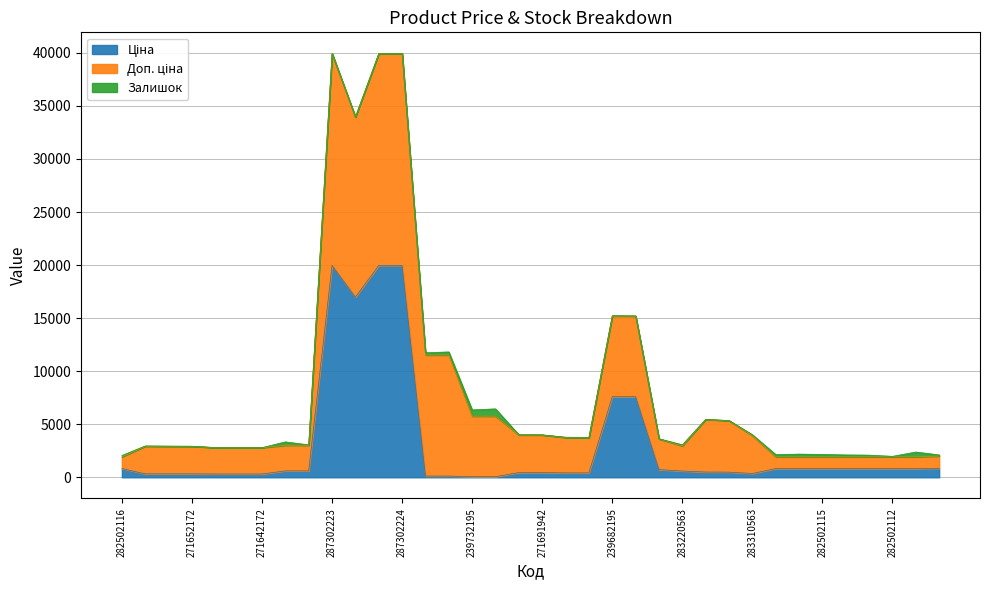

True or false: Ціна has a value of 747.8 at 271691948.

False